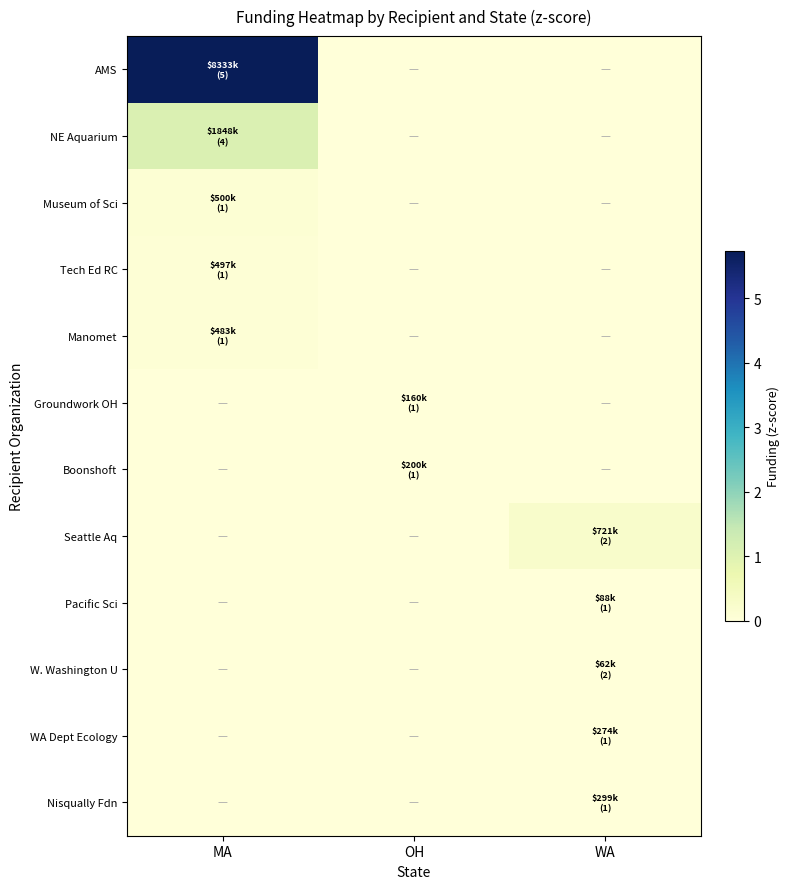

Which series changed the most between MA and OH?

AMS